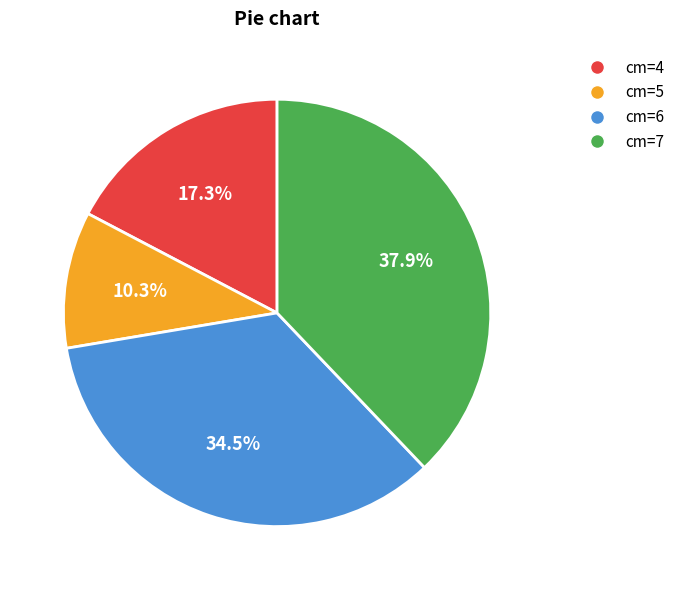

Does any single category account for the majority?

No